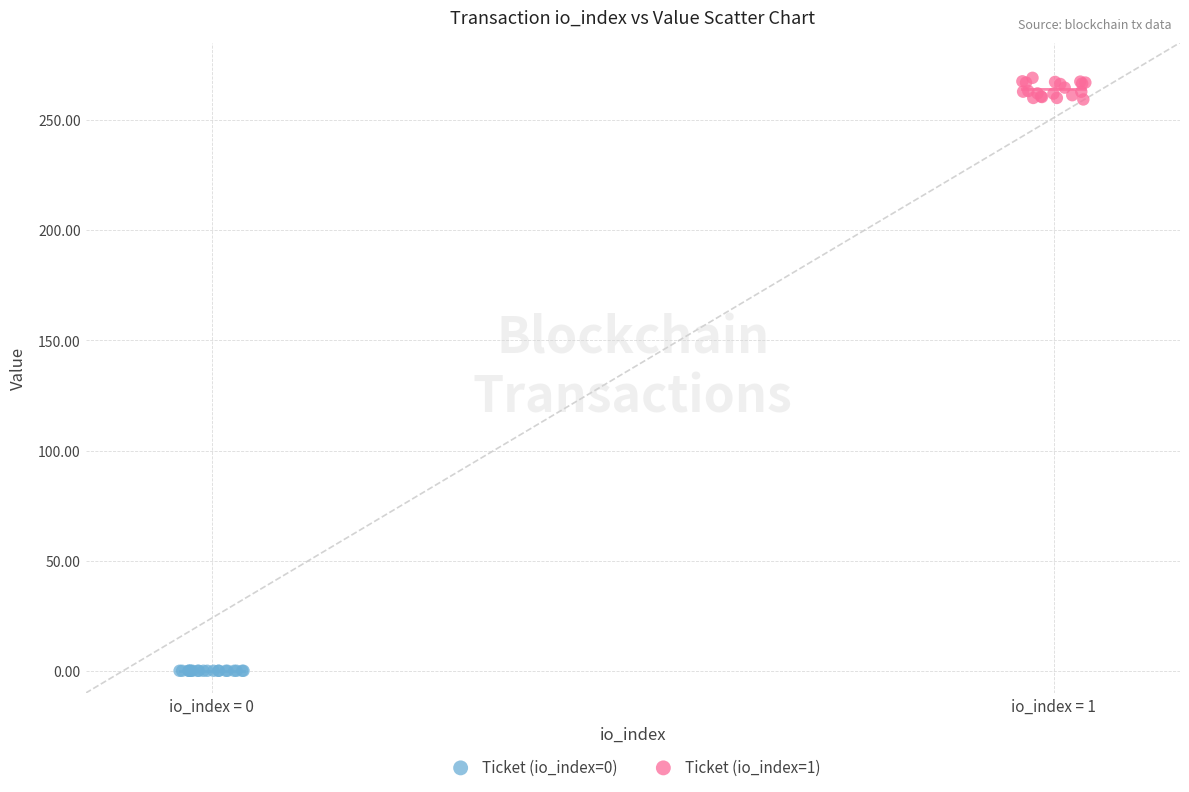

Which series has the widest spread of Y values?

Ticket (io_index=1)